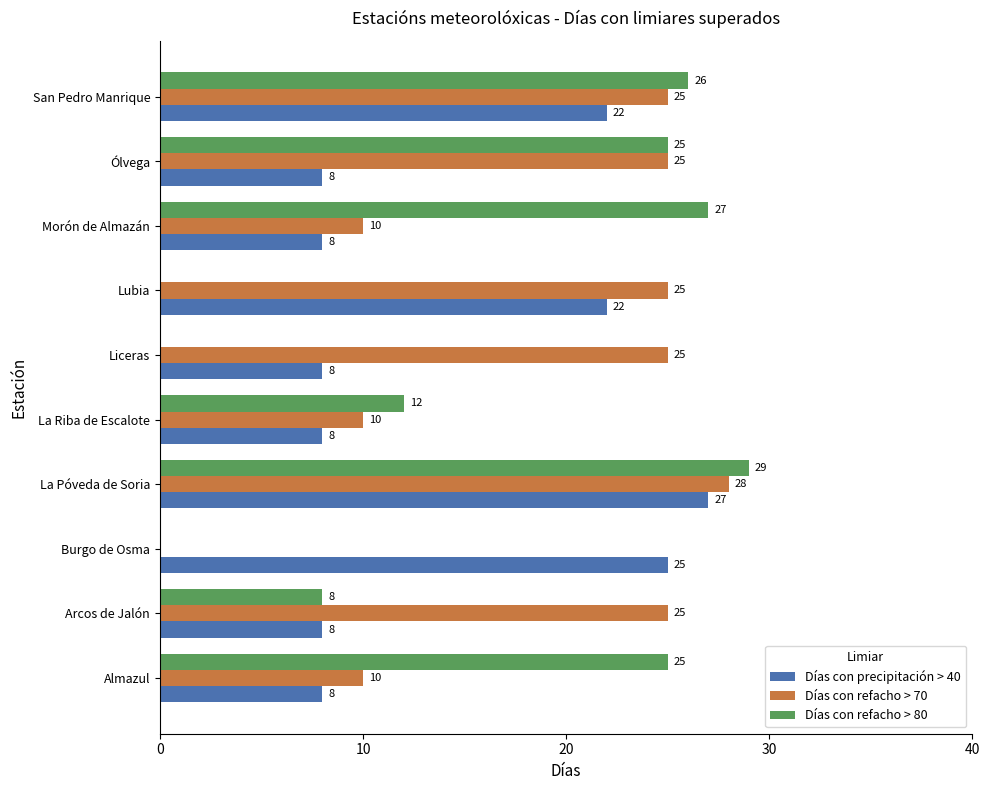

What is the greatest value displayed?

29